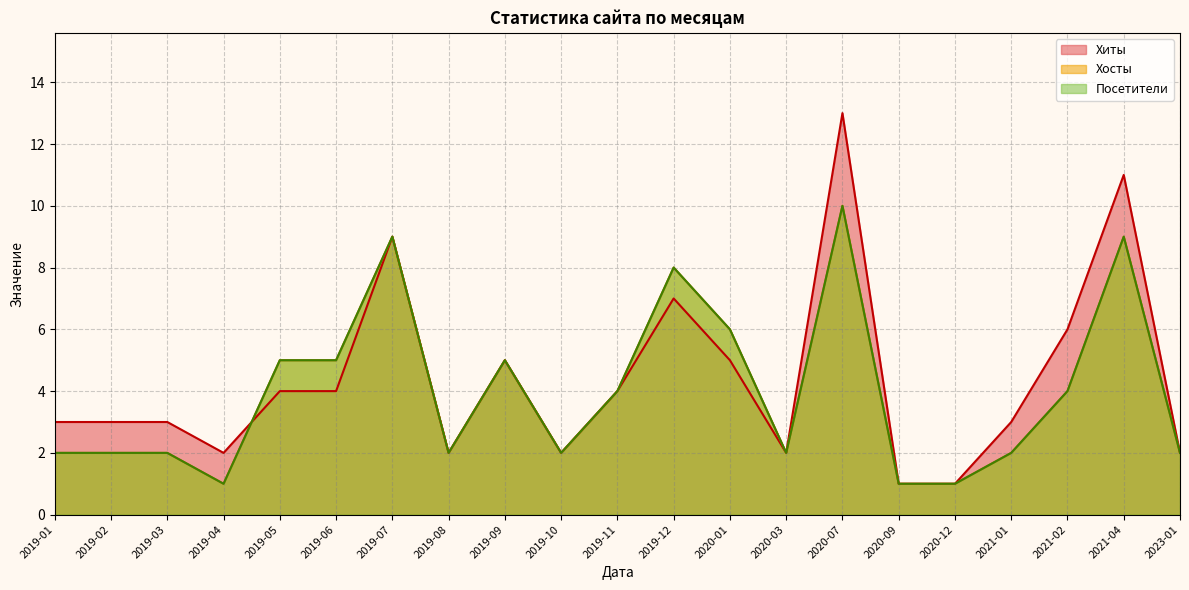

What is the difference between the maximum and minimum values in the Хосты series?

9